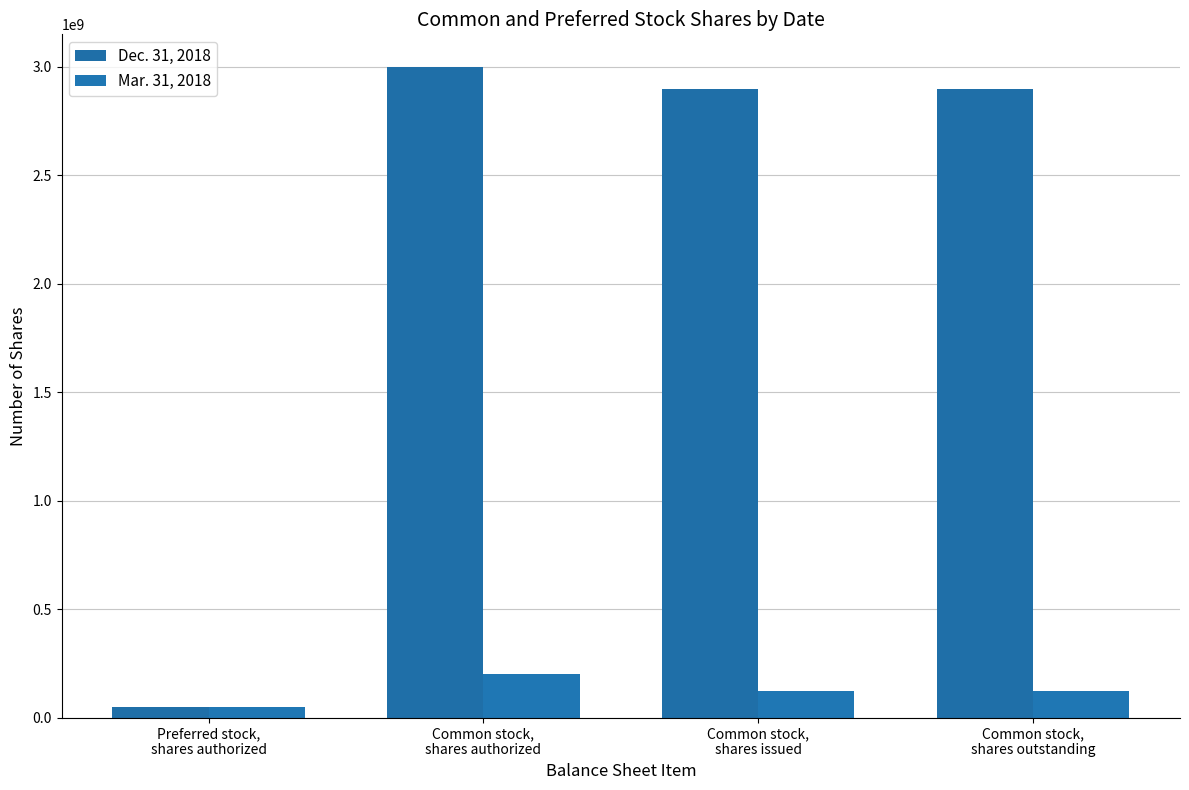

Which series changed the most between Common stock,
shares authorized and Common stock,
shares outstanding?

Dec. 31, 2018